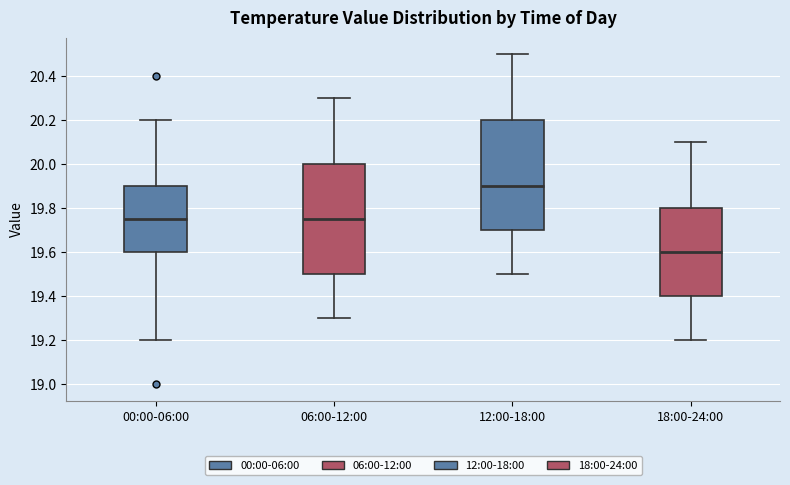

Reading left to right, read every box against the y-axis: the position of its median line, the range the box covers, and the ends of its whiskers. The values are not printed on the chart, so give them approximately, as read against the axis.

00:00-06:00: median 19.76, box 19.60 to 19.90, whiskers 19.20 to 20.20
06:00-12:00: median 19.76, box 19.50 to 20.00, whiskers 19.30 to 20.30
12:00-18:00: median 19.90, box 19.70 to 20.20, whiskers 19.50 to 20.50
18:00-24:00: median 19.60, box 19.40 to 19.80, whiskers 19.20 to 20.10